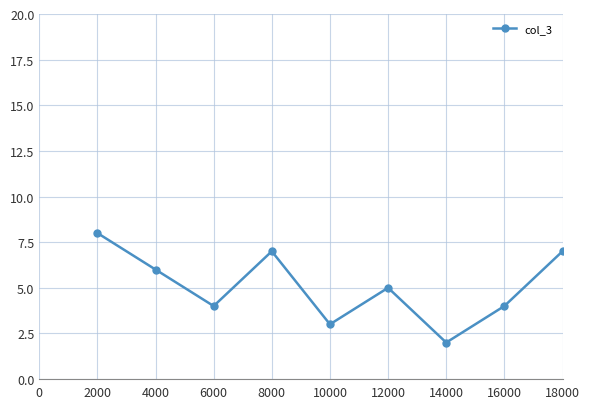

At which category does the chart reach its minimum across all series?

14000